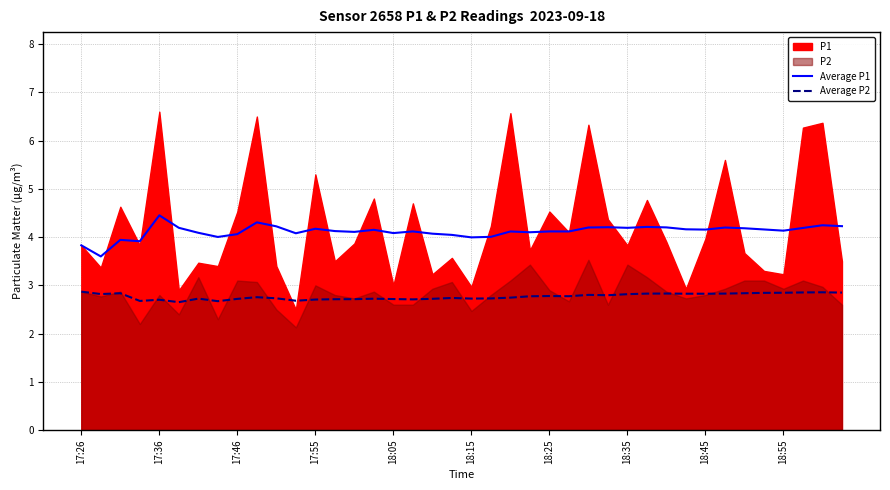

True or false: Average P2 has a value of 1.9 at 18:45.

False